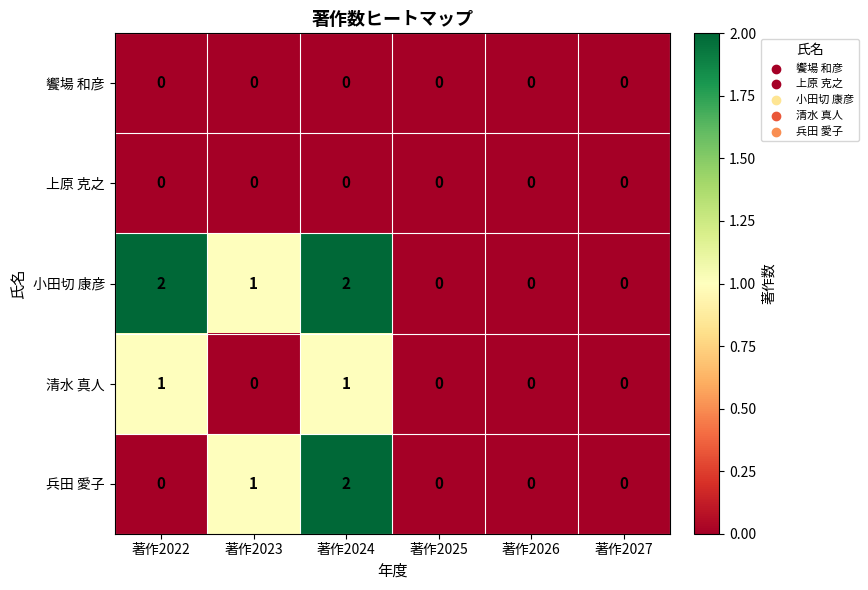

What is the difference between the highest and lowest values at 著作2023?

1